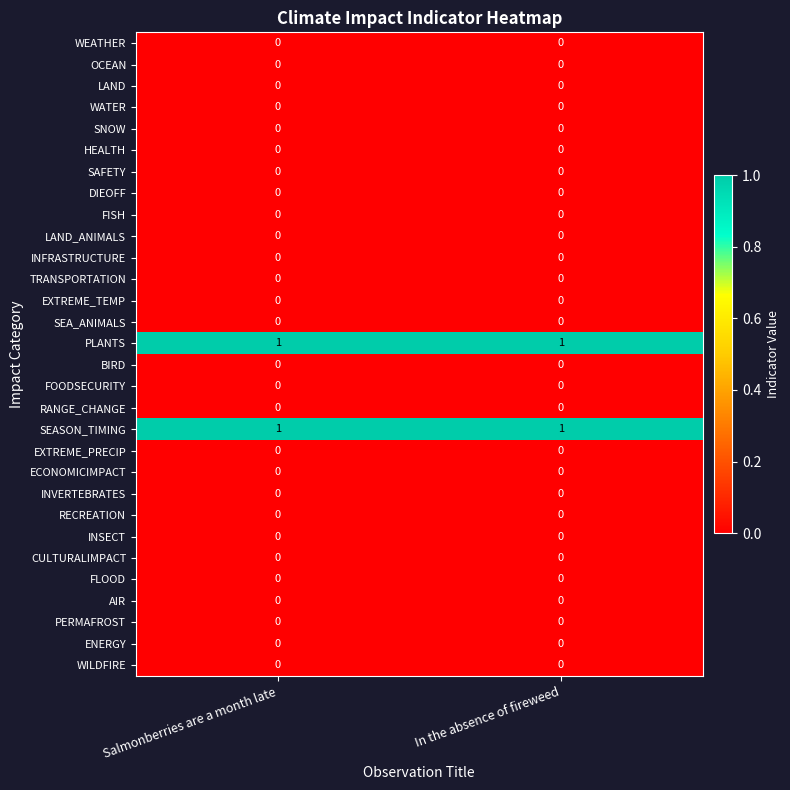

The EXTREME_PRECIP series shows 0 at Salmonberries are a month late. True or false?

True